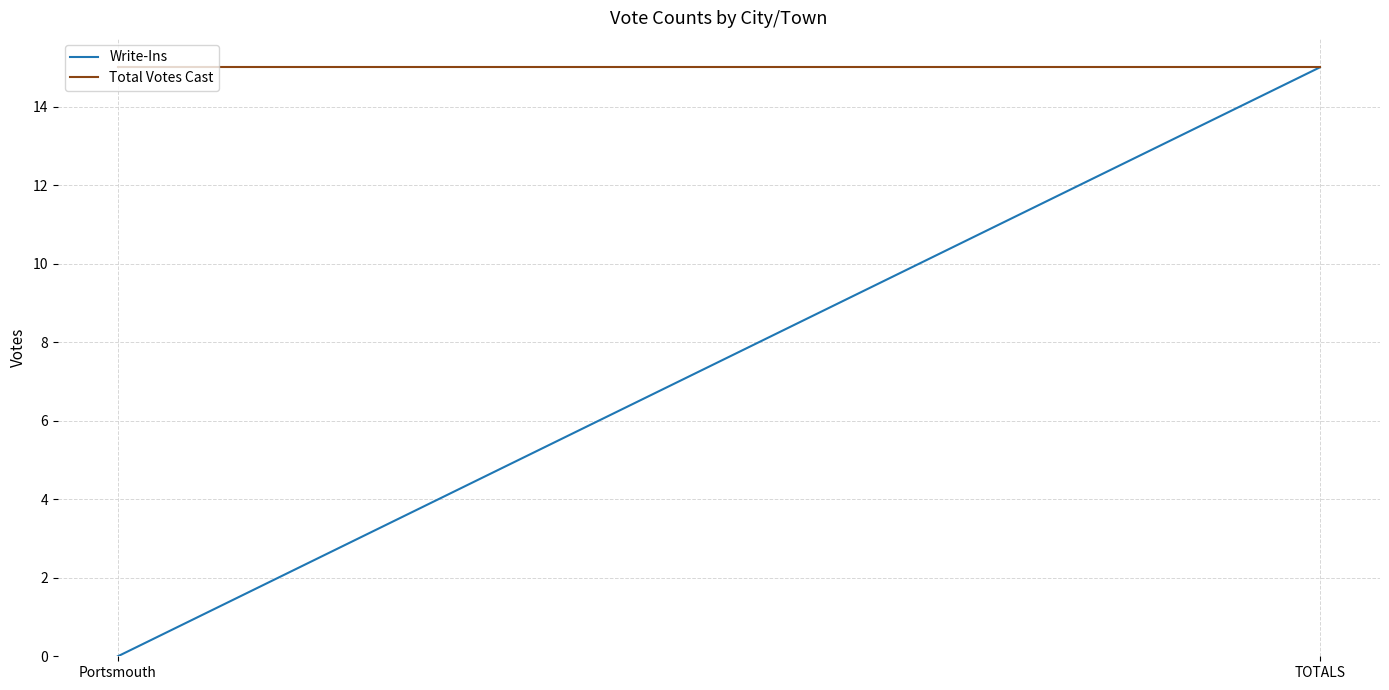

The Total Votes Cast series shows 27 at TOTALS. True or false?

False